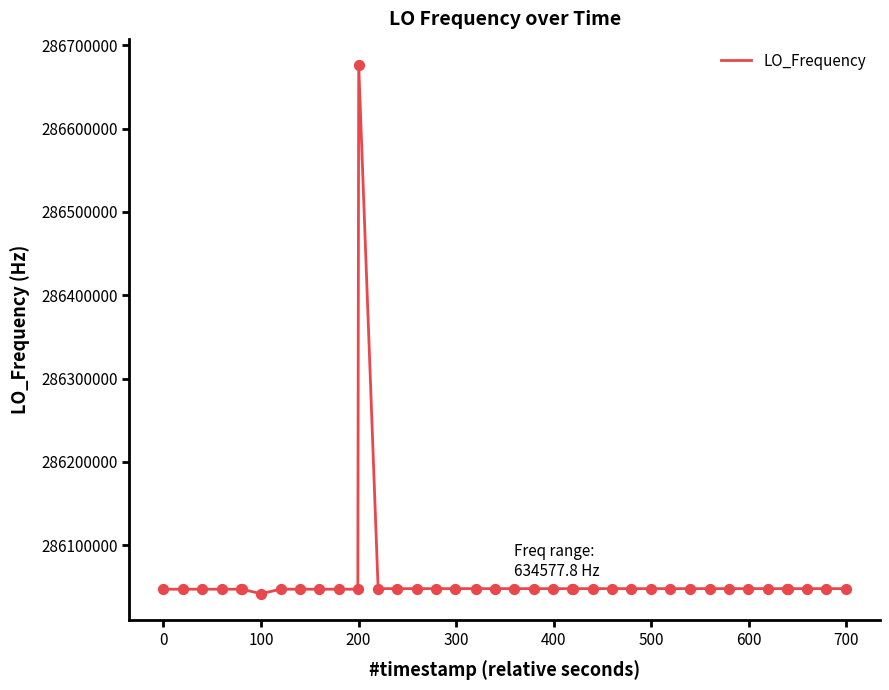

What is the greatest value displayed?

286676146.5